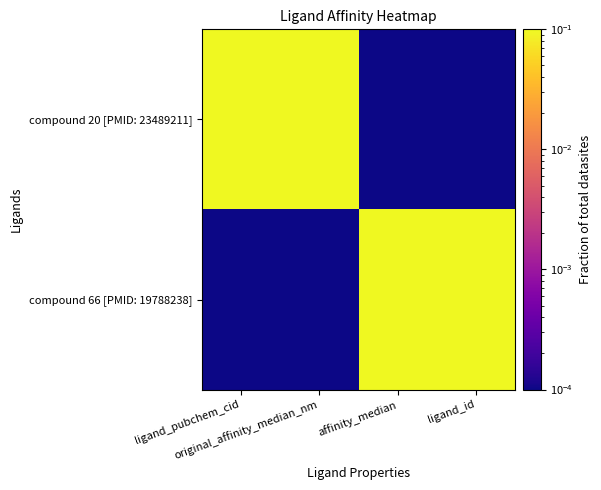

Which series has the widest spread of values?

compound 20 [PMID: 23489211]